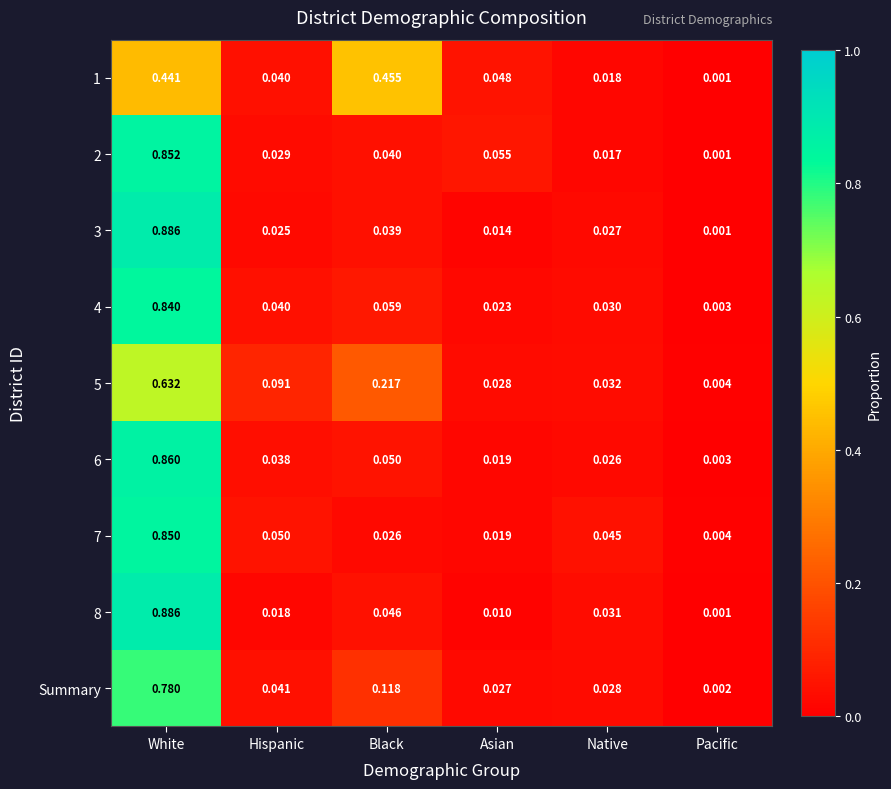

Is the value of 1 at Pacific greater than the value of 6 at Asian?

No